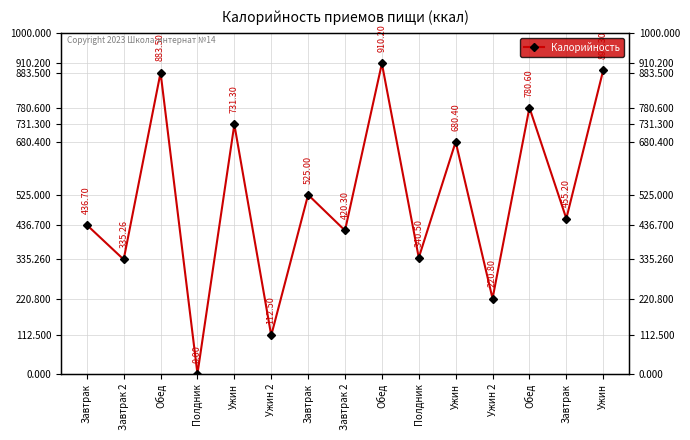

How many interior local peaks (higher than both neighbors) does the data have?

6